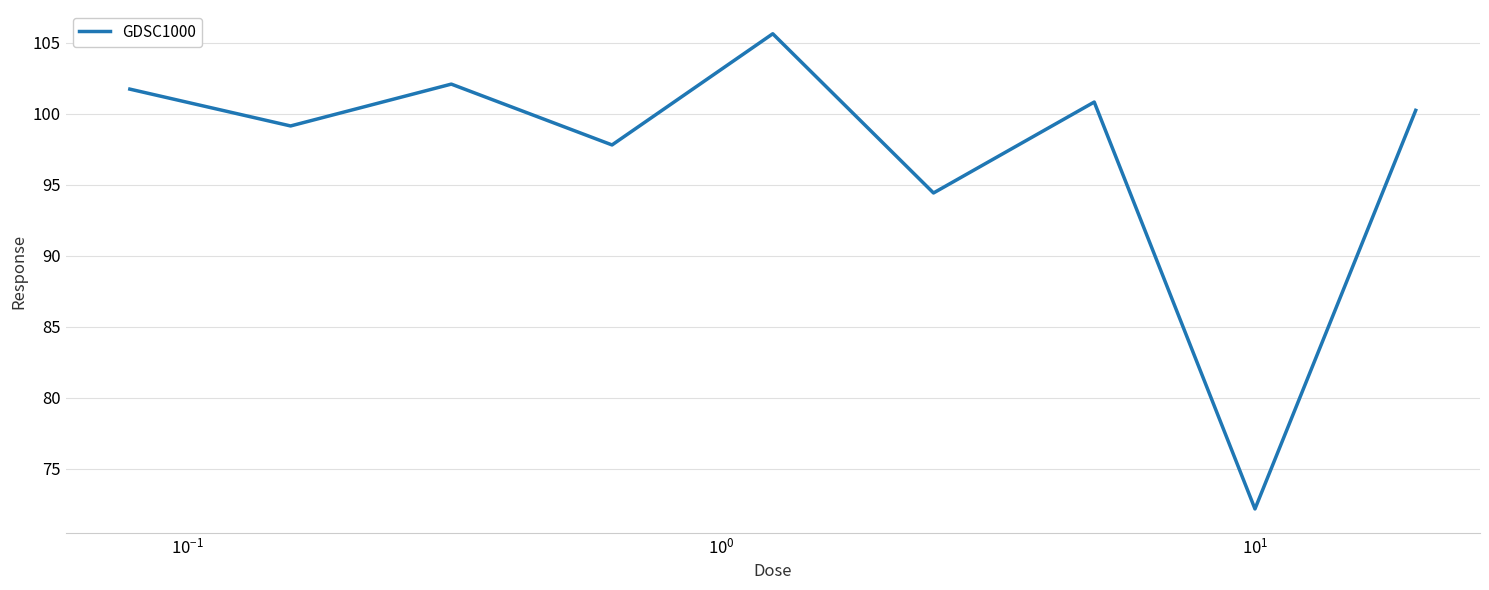

What is the difference between the maximum and minimum values?

33.5